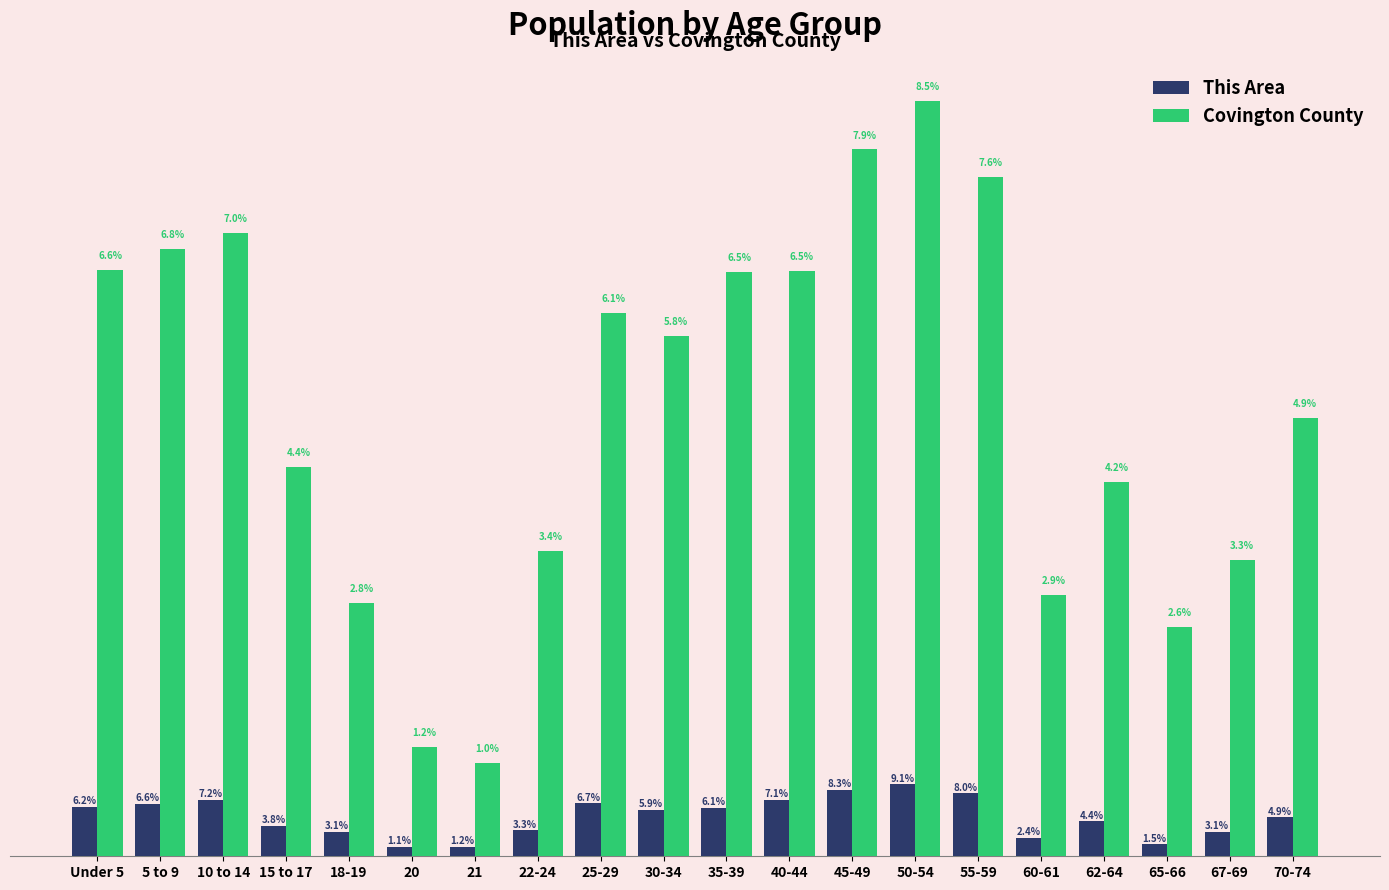

At which label is Covington County closest to 1640?

70-74